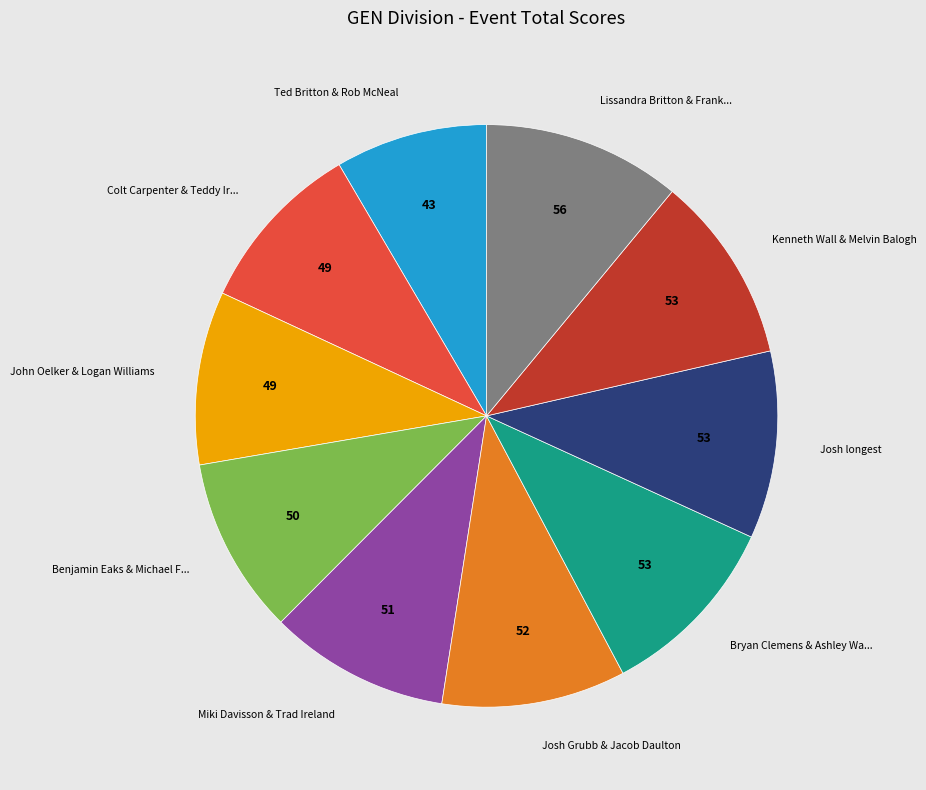

Count the number of slices in the pie.

10